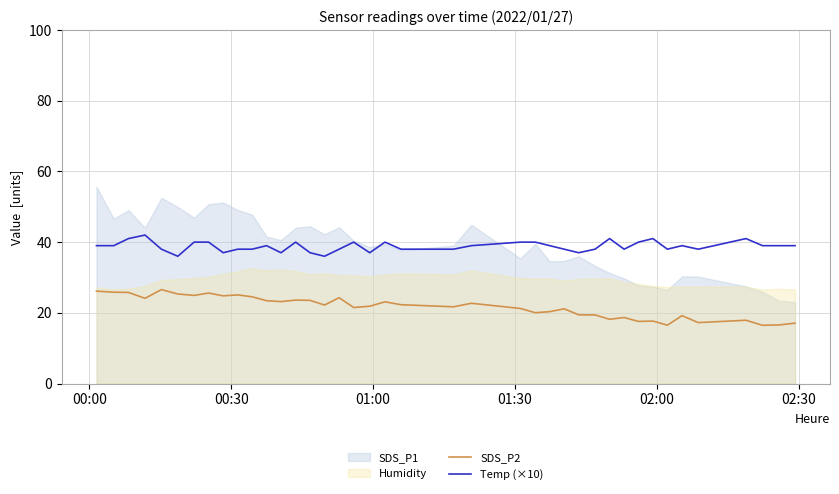

How many lines are shown in the chart?

2